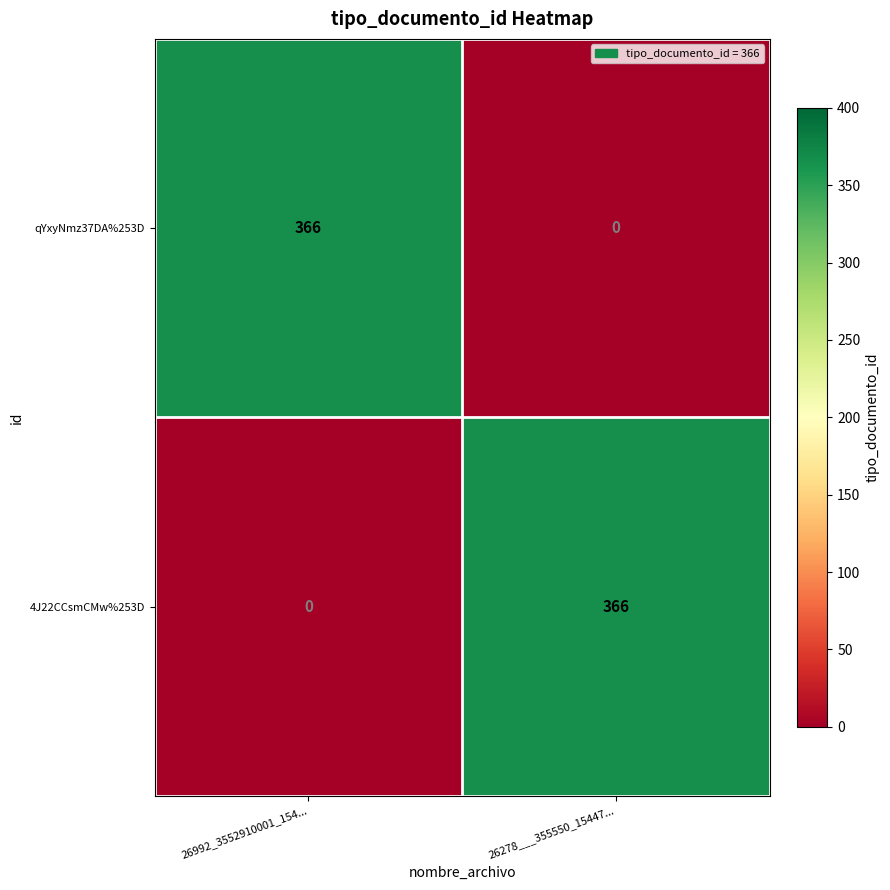

Where is 4J22CCsmCMw%253D nearest to the value 183?

26992_3552910001_154...